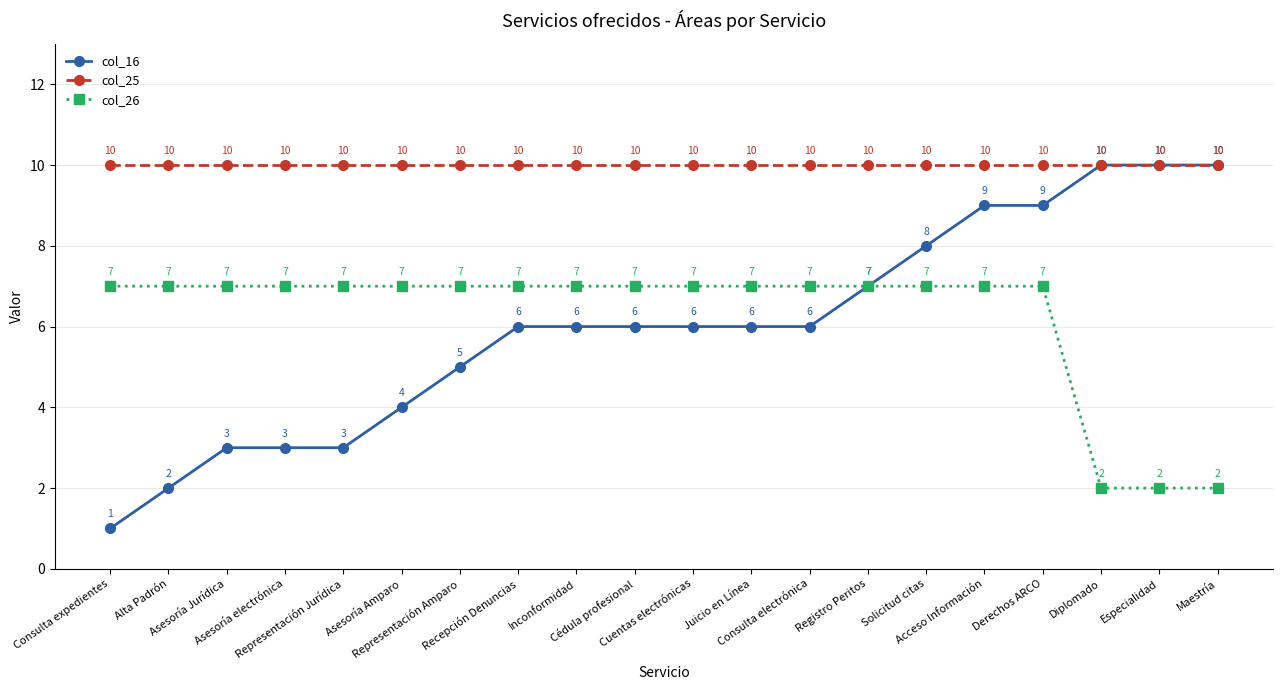

What is the label of the 14th point from the left?

Registro Peritos